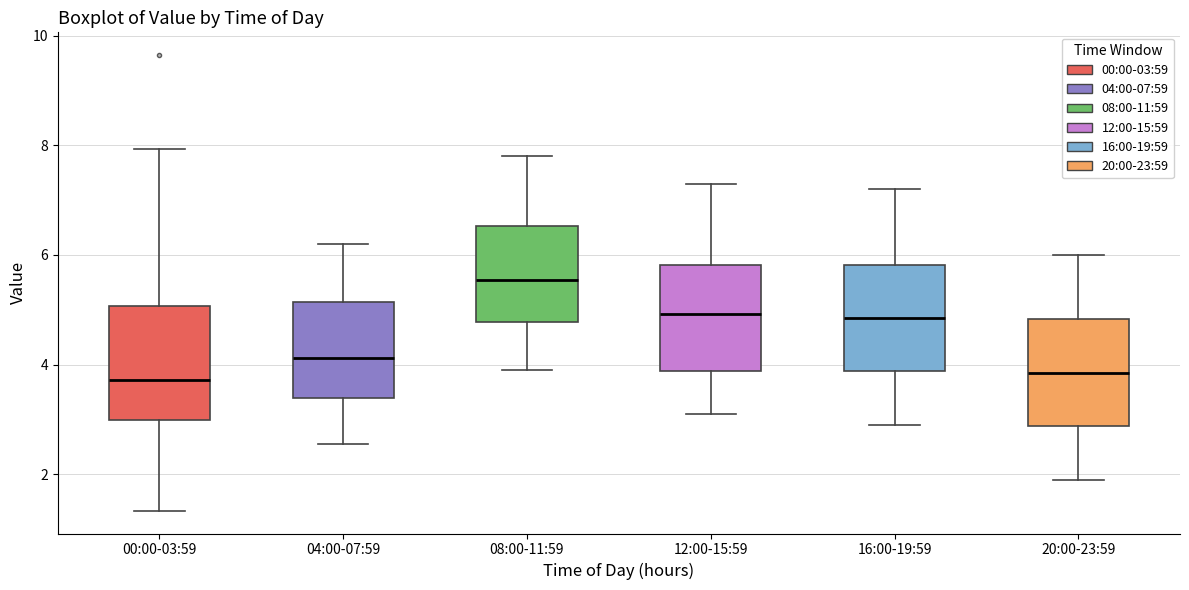

Reading left to right, transcribe this box plot: for each box, give where its median line is, the range the box spans, and where its two whiskers end, as read against the y-axis. The values are not printed on the chart, so give them approximately, as read against the axis.

00:00-03:59: median 3.8, box 3.0 to 5.0, whiskers 1.4 to 8.0
04:00-07:59: median 4.2, box 3.4 to 5.2, whiskers 2.6 to 6.2
08:00-11:59: median 5.6, box 4.8 to 6.6, whiskers 4.0 to 7.8
12:00-15:59: median 5.0, box 3.8 to 5.8, whiskers 3.2 to 7.4
16:00-19:59: median 4.8, box 3.8 to 5.8, whiskers 3.0 to 7.2
20:00-23:59: median 3.8, box 2.8 to 4.8, whiskers 2.0 to 6.0